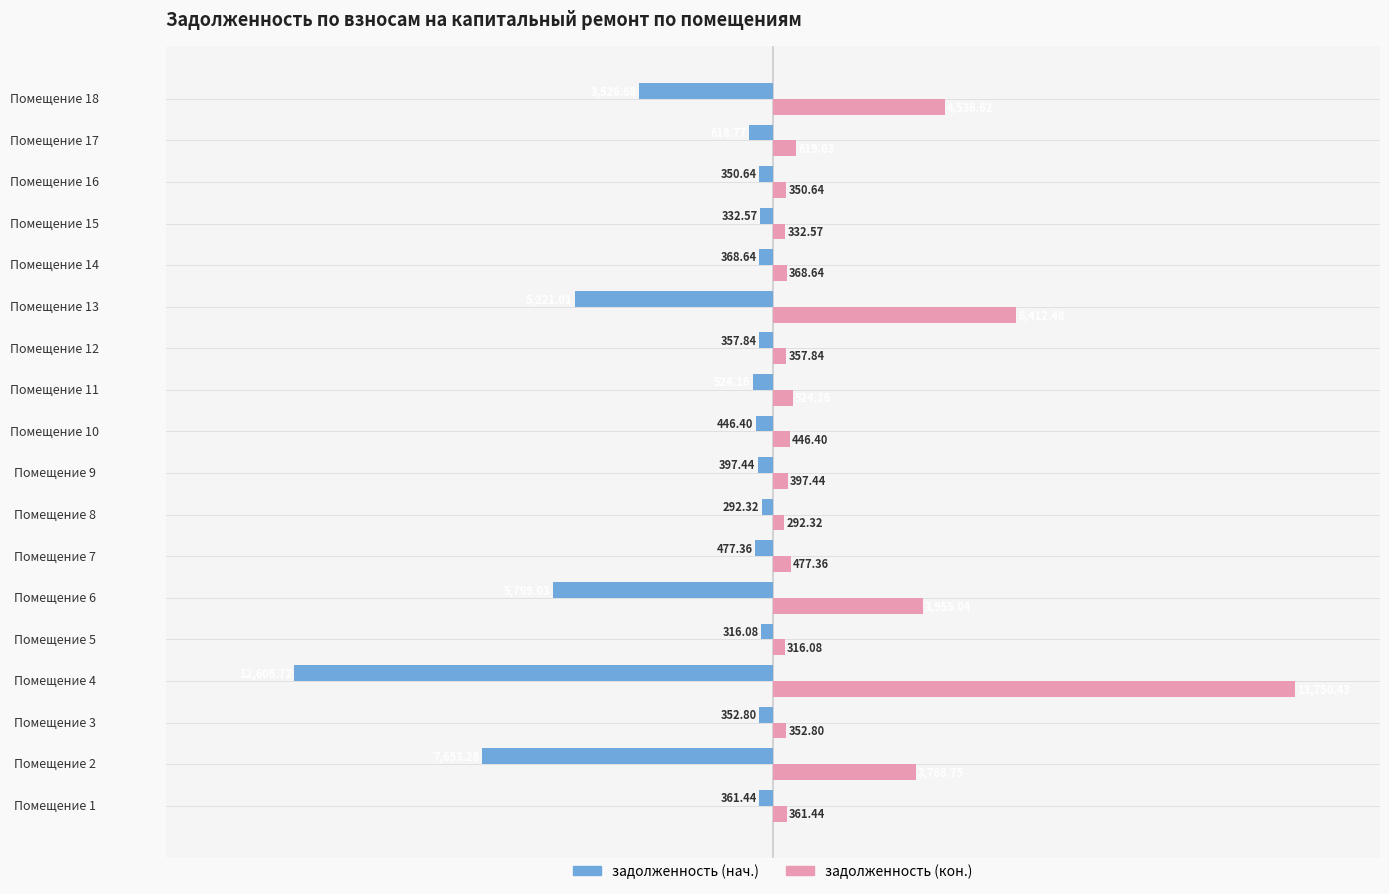

Which series has the widest spread of values?

задолженность (кон.)